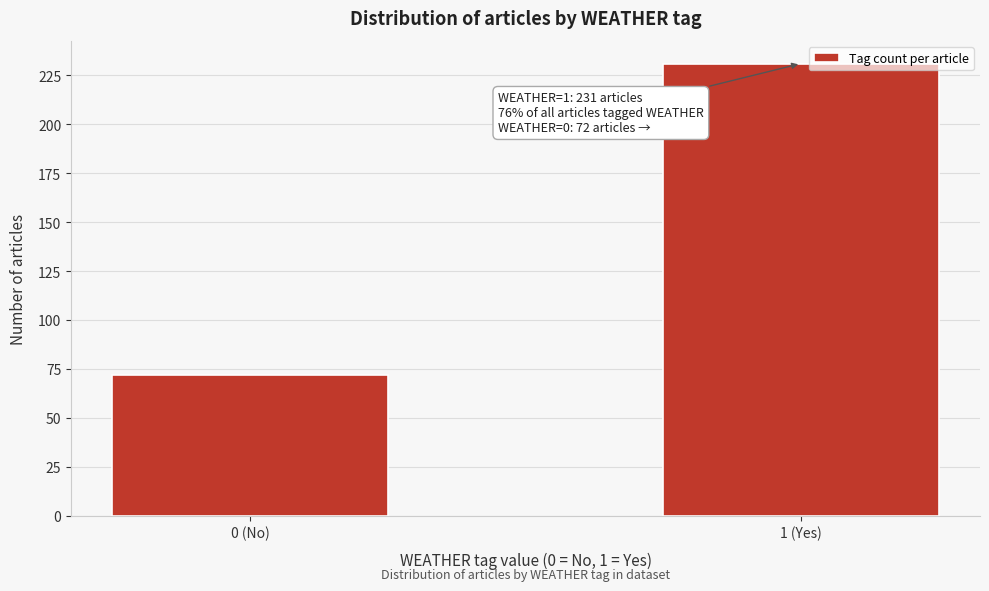

Reading left to right, list all the values displayed in this chart.

0 (No)=72	1 (Yes)=231